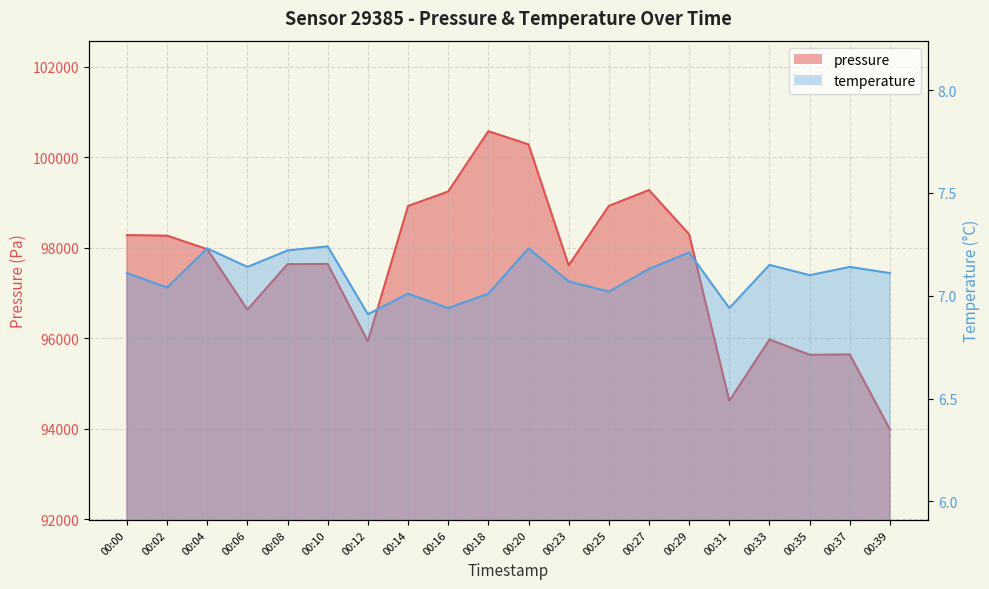

True or false: pressure and temperature cross at least once.

False